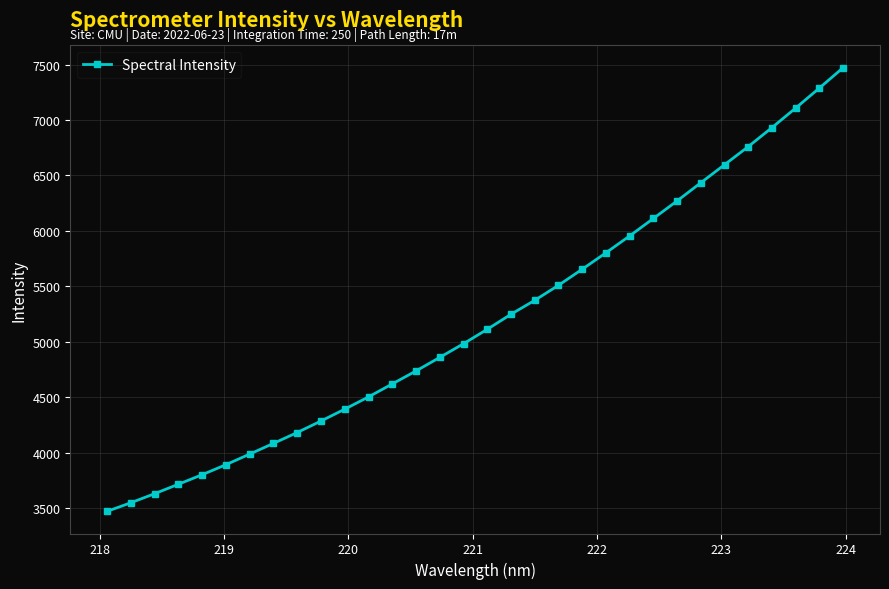

What is the average value?

5197.0